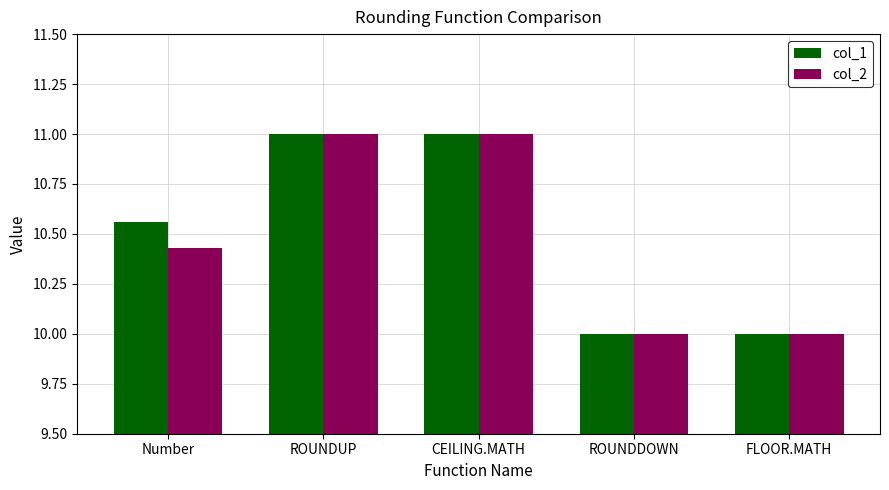

What is the label of the 4th bar from the right?

ROUNDUP